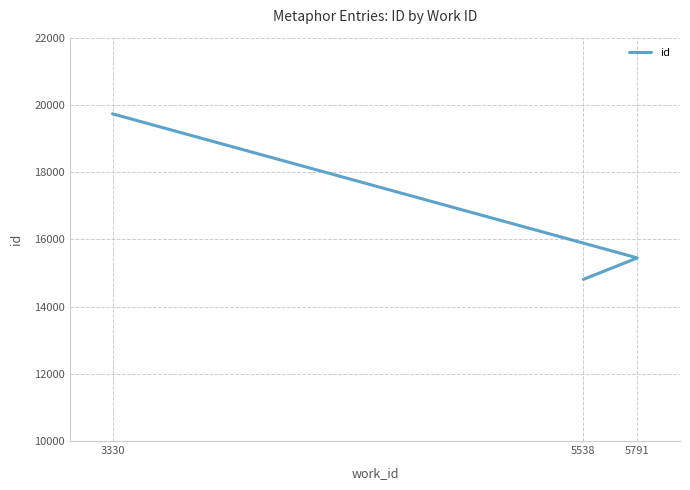

The chart shows a value of 19734 at 3330. True or false?

True